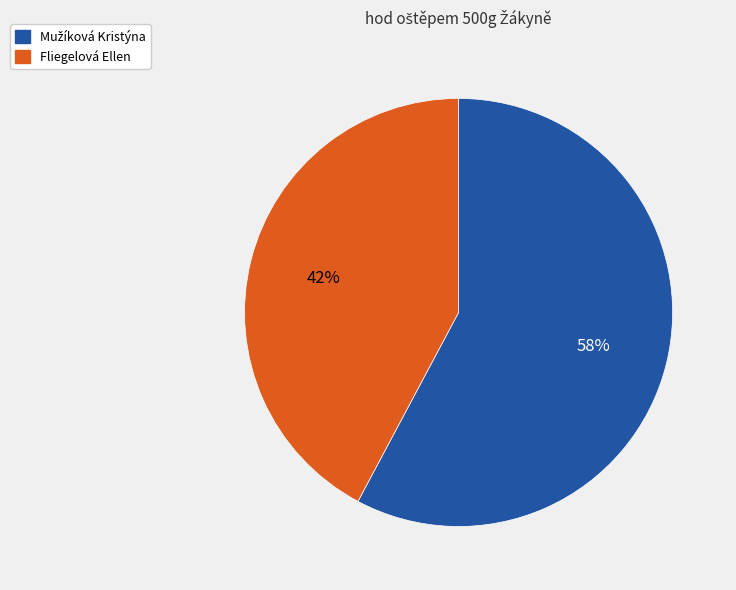

Count the number of slices in the pie.

2